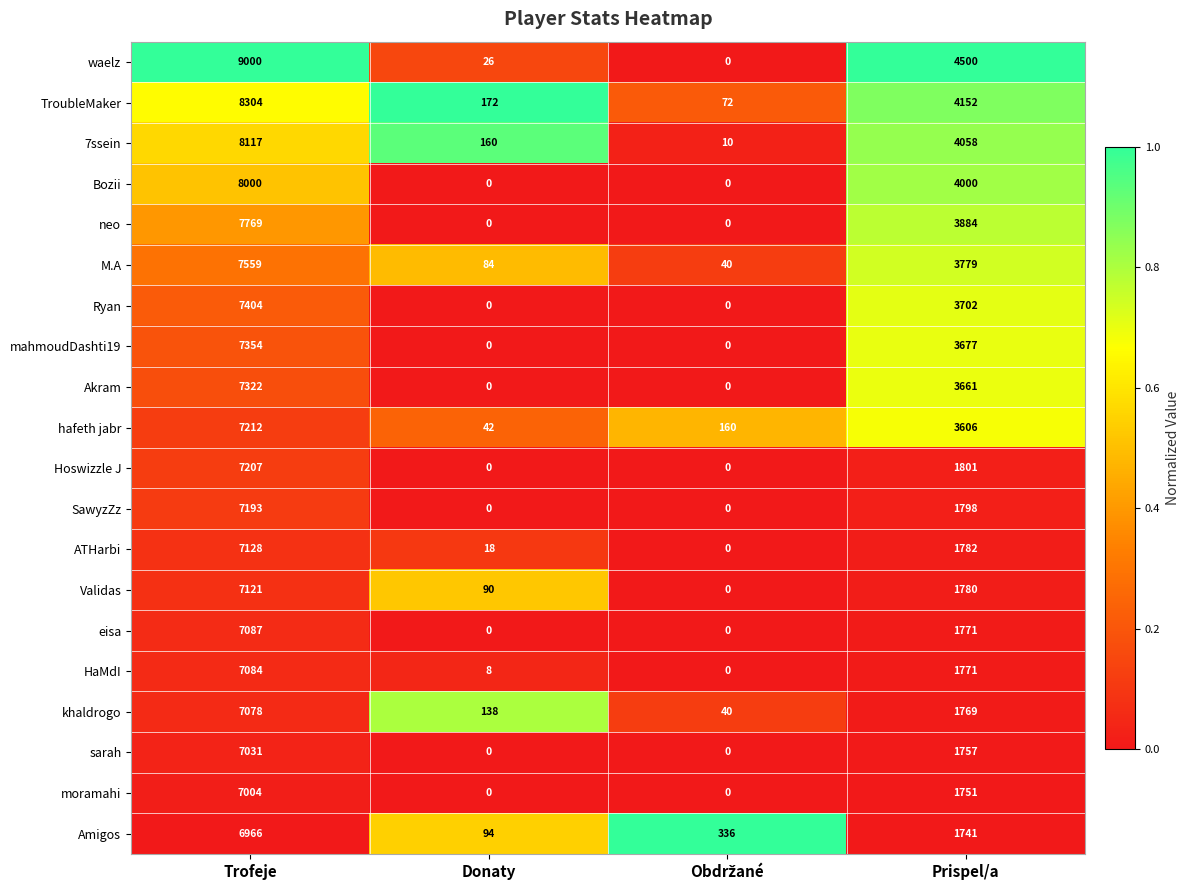

Which series changed the most between Trofeje and Prispel/a?

Hoswizzle J